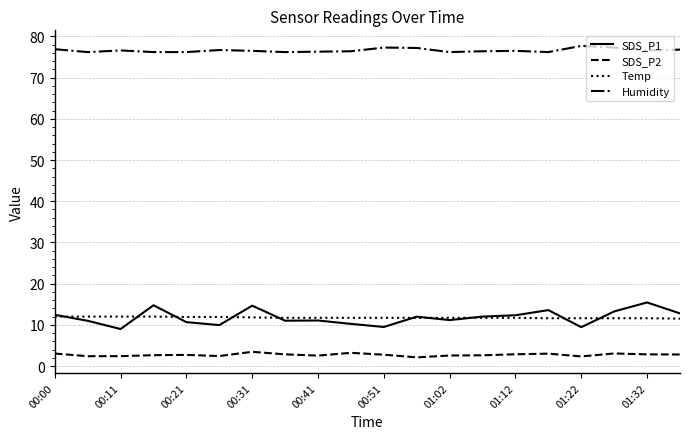

What is the highest value of the SDS_P1 series?

15.4